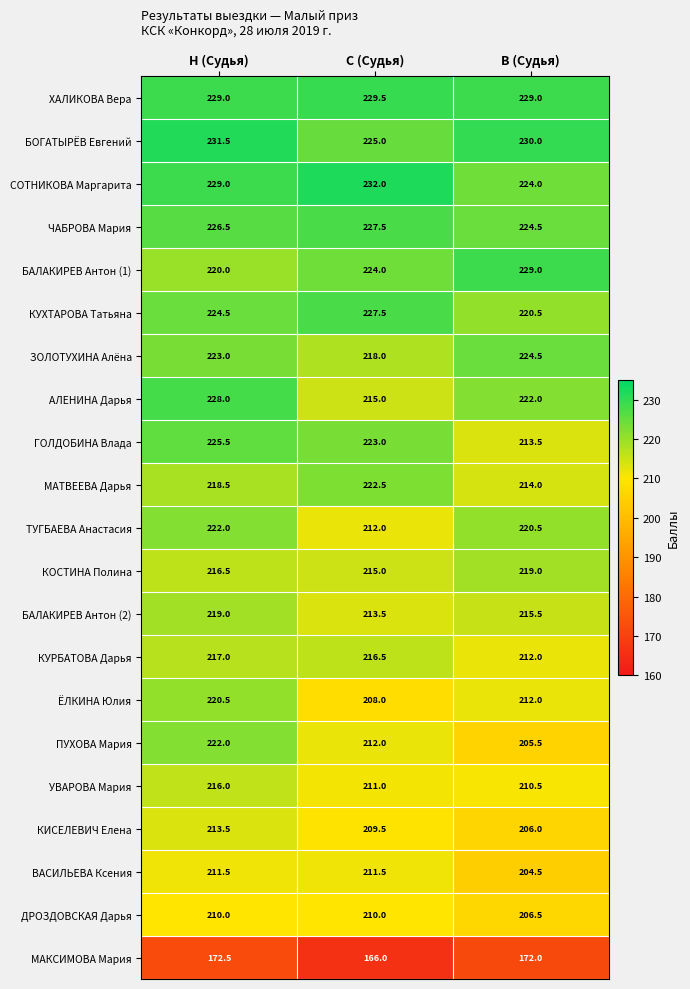

Rank the categories by БОГАТЫРЁВ Евгений value from lowest to highest.

C (Судья), В (Судья), Н (Судья)